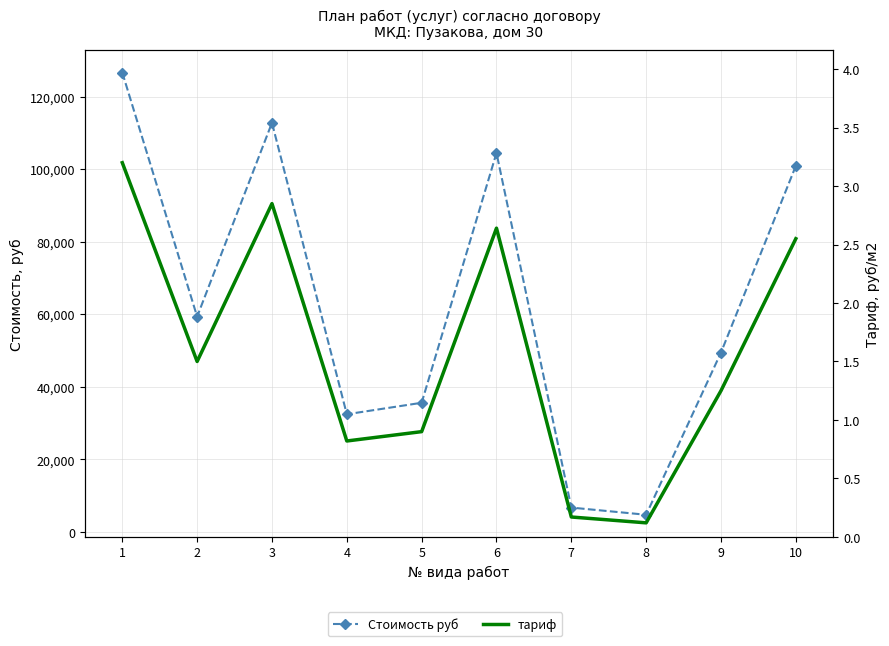

How many values in the Стоимость руб series exceed 59356?

5